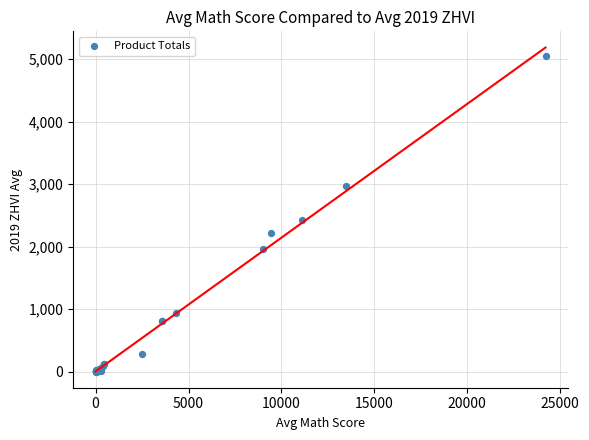

What Y value in the scatter plot is closest to 2527?

2419